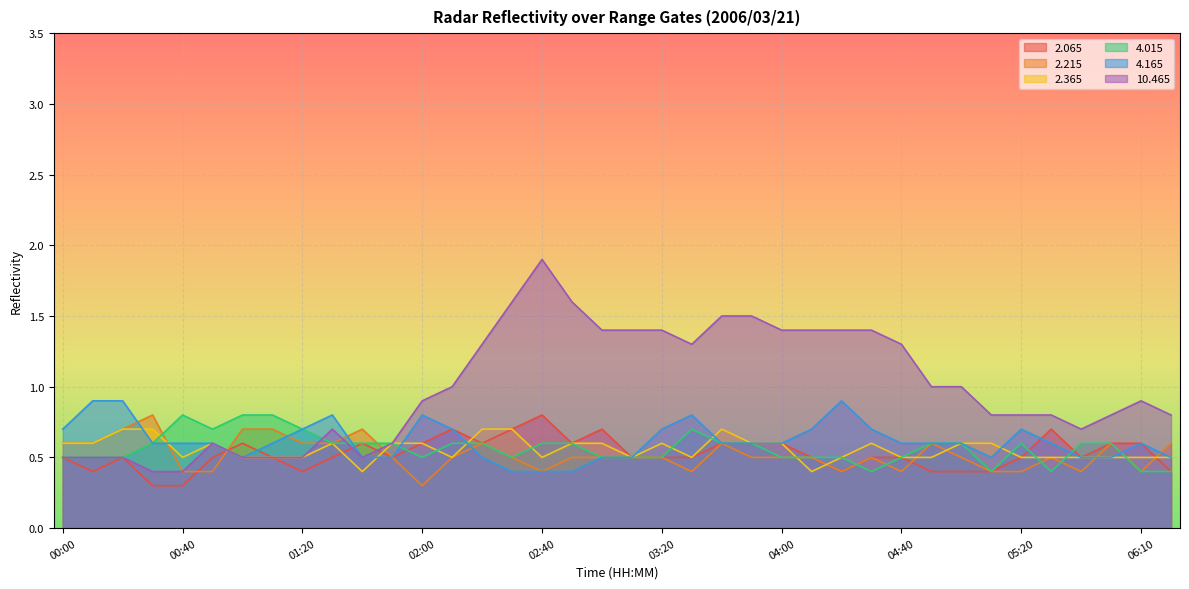

What is the label of the 18th point from the right?

03:20